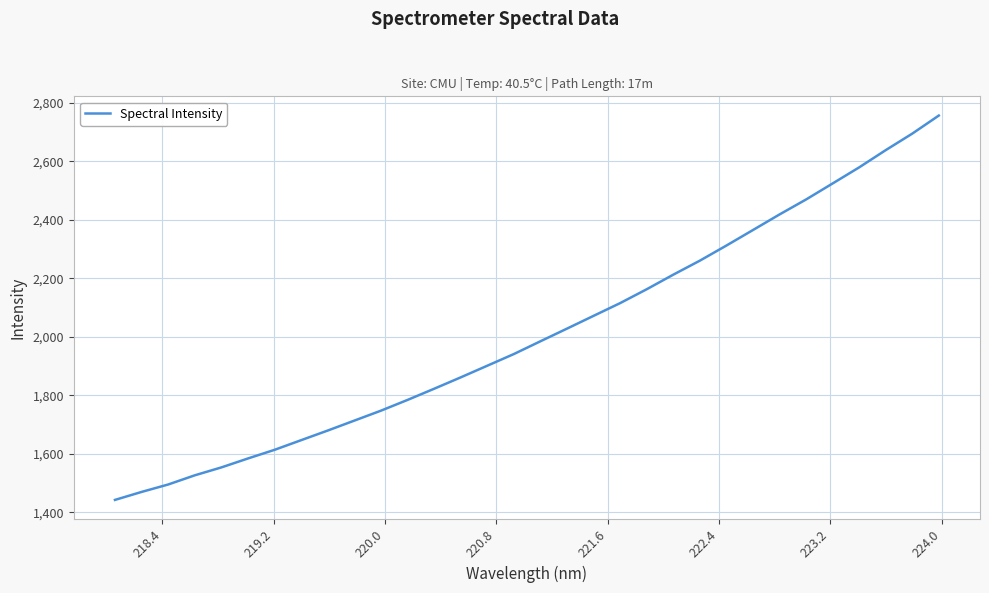

What is the difference between the maximum and minimum values?

1314.2